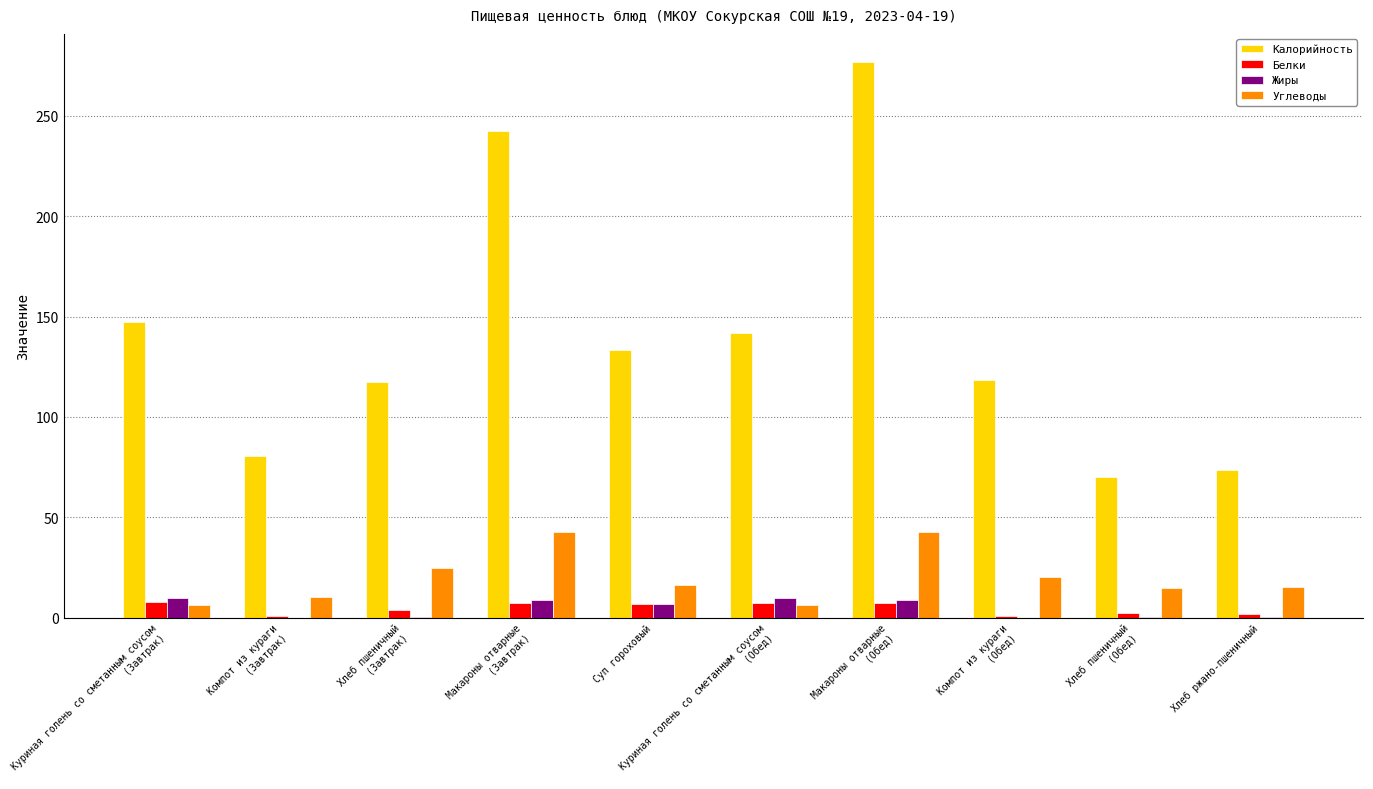

Which series has the largest total across all categories?

Калорийность